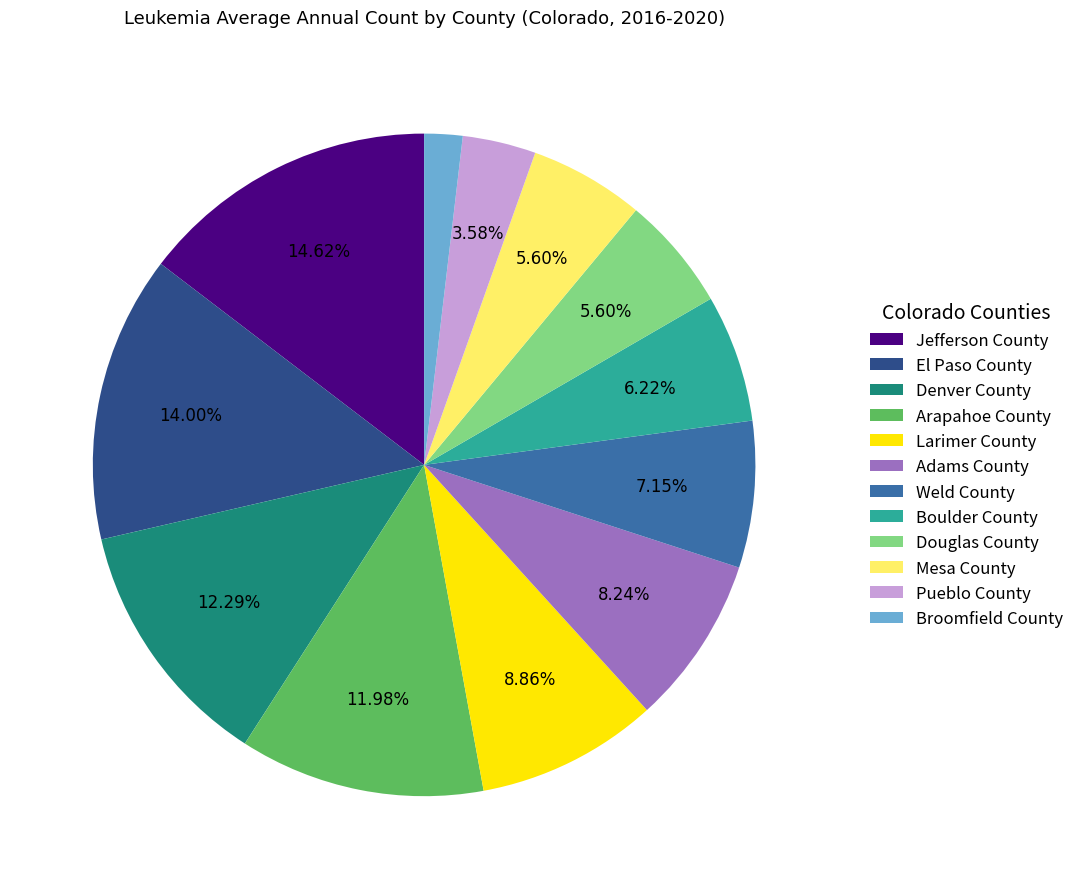

To the nearest percent, what is the difference between the Arapahoe County and El Paso County slice percentages?

2%